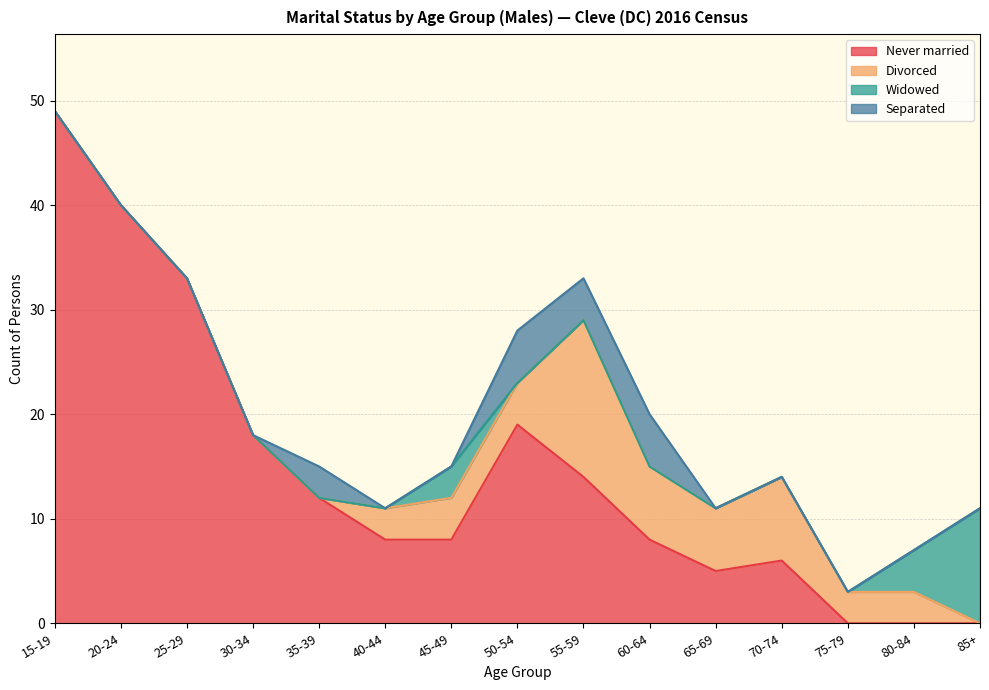

True or false: Widowed and Separated intersect in this chart.

True